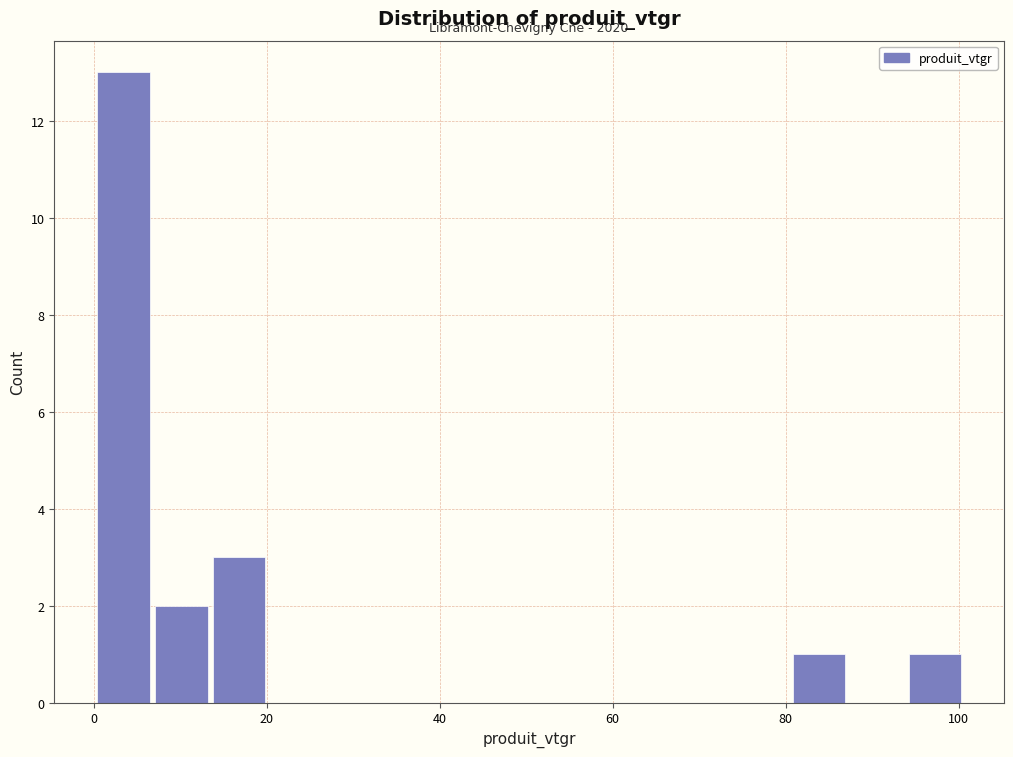

Around what value on the x-axis is the tallest bar? Give the approximate position of its centre, as read against the axis.

4